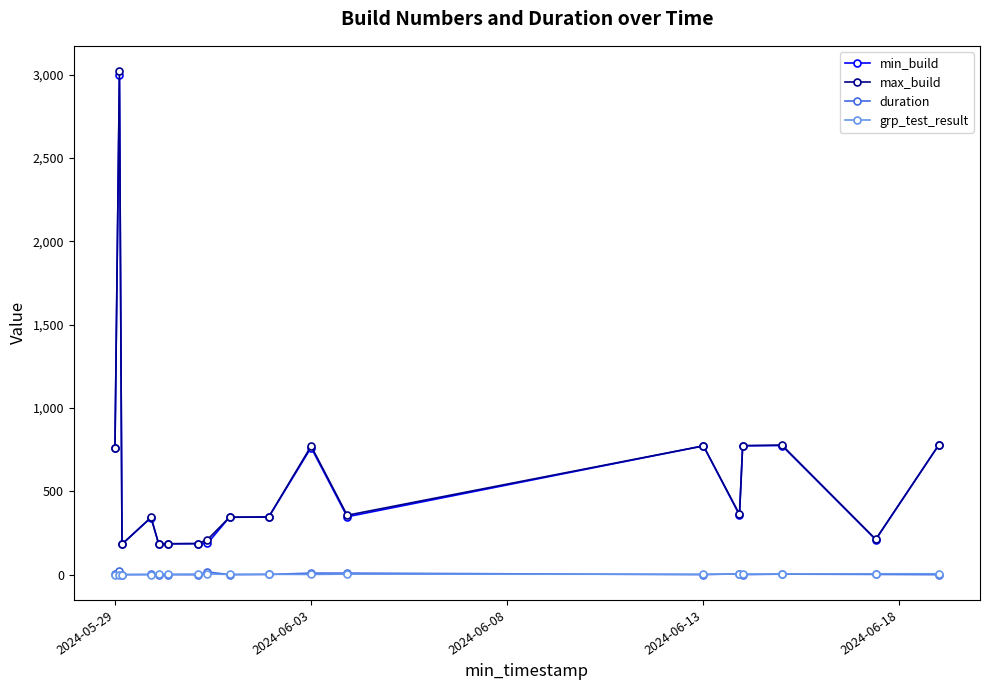

At how many categories does at least one series exceed 169?

18